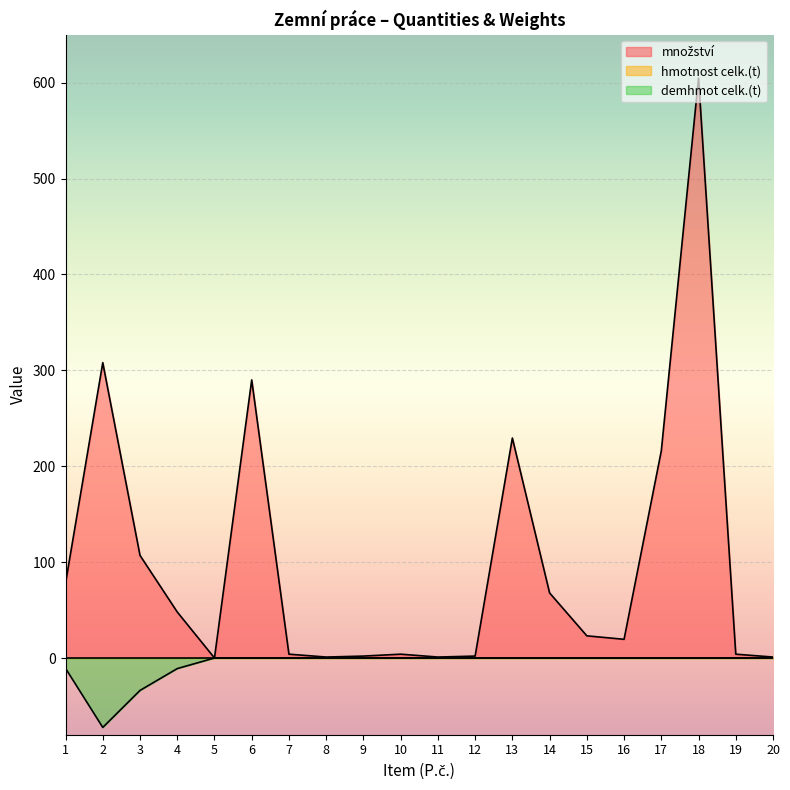

Is it true that množství equals 0.7 at 11?

False